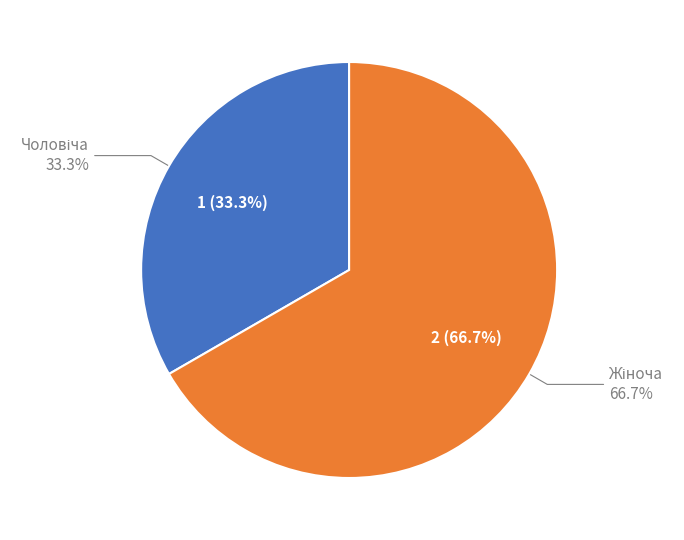

What is the largest slice in the pie chart?

Жіноча